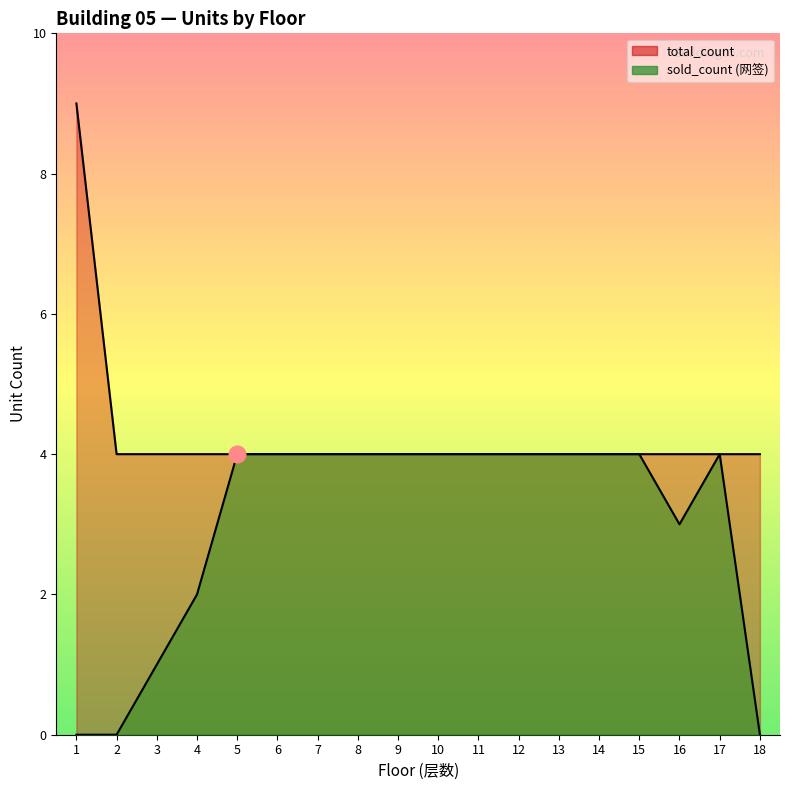

True or false: sold_count has more than 2 interior local peaks.

False